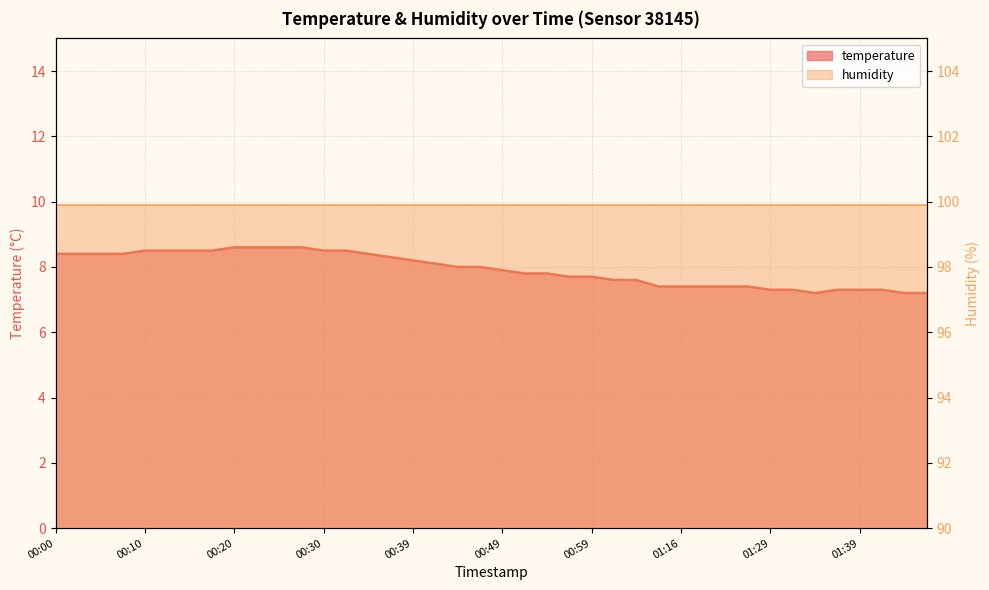

How many interior local valleys (lower than both neighbors) does the data have?

1